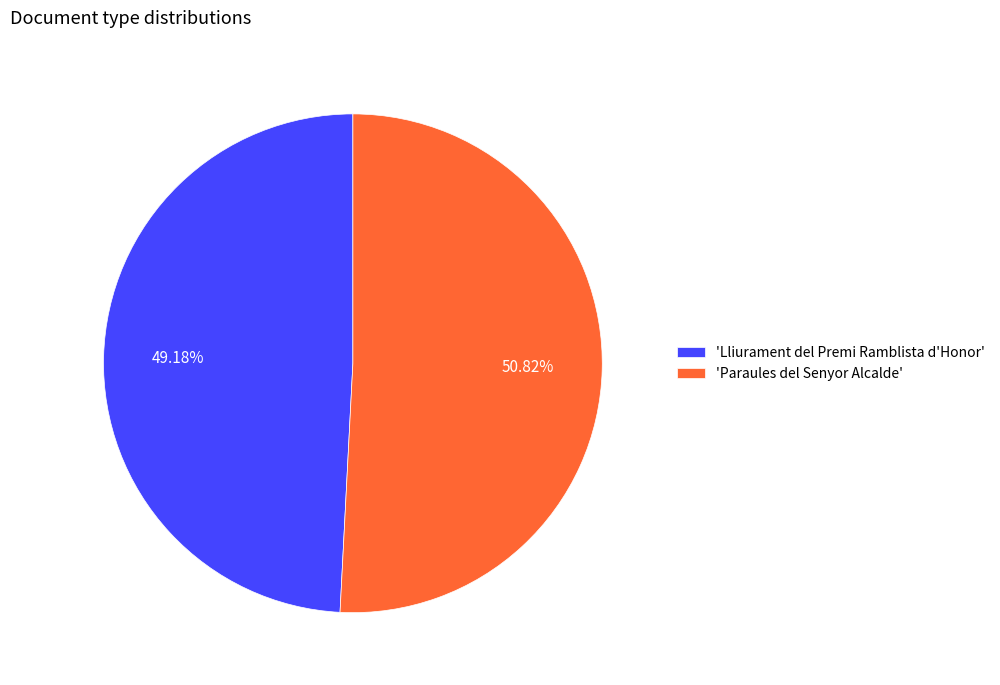

What is the ratio of the value at 'Lliurament del Premi Ramblista d'Honor' to the value at 'Paraules del Senyor Alcalde'?

1.0